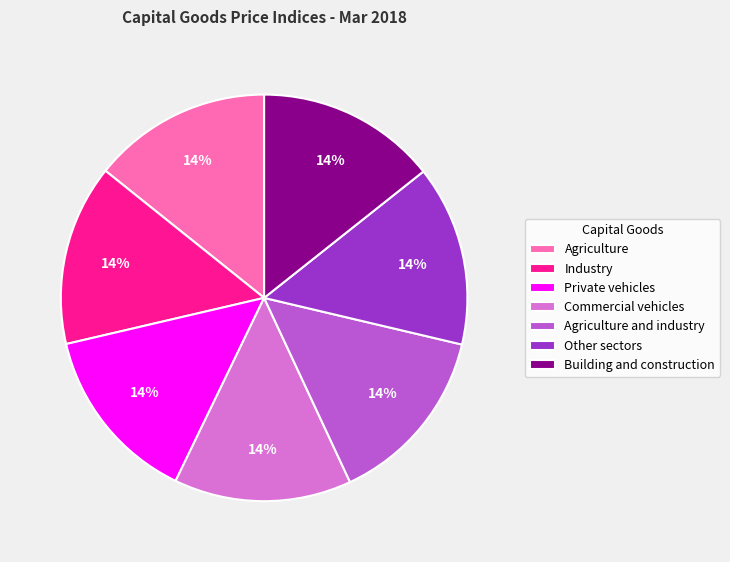

True or false: Industry accounts for 14% of the total.

True